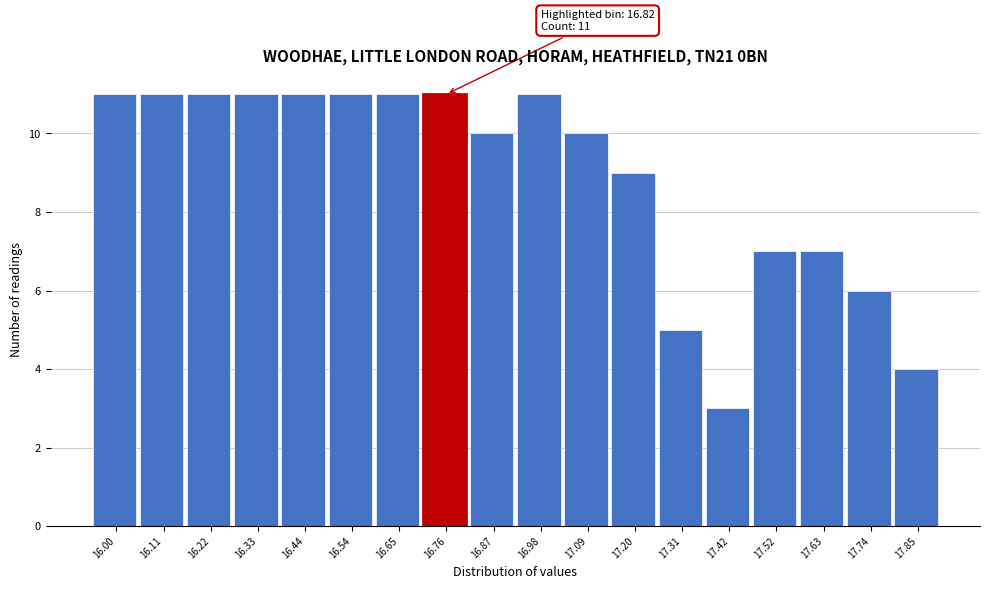

Reading left to right, list all the values displayed in this chart.

11	11	11	11	11	11	11	11	10	11	10	9	5	3	7	7	6	4